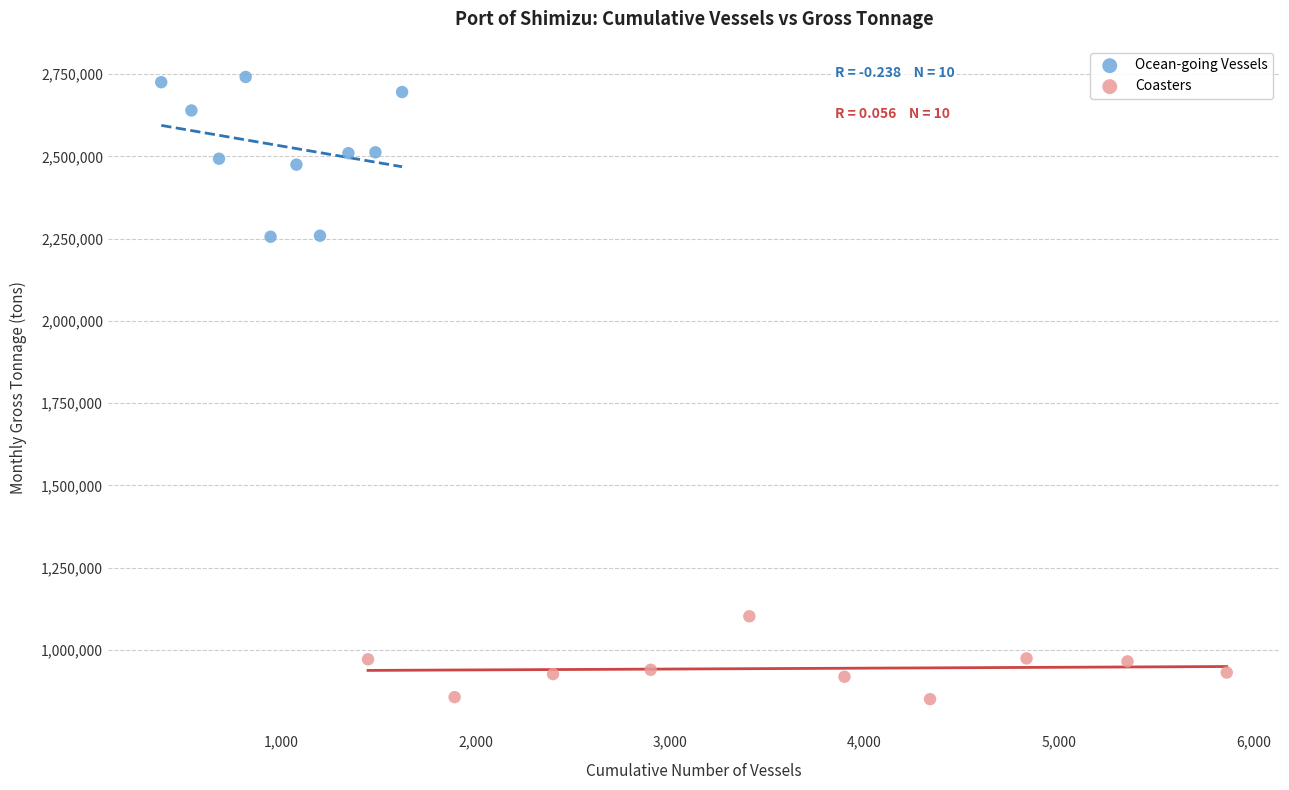

Which series reaches the minimum Y coordinate?

Coasters